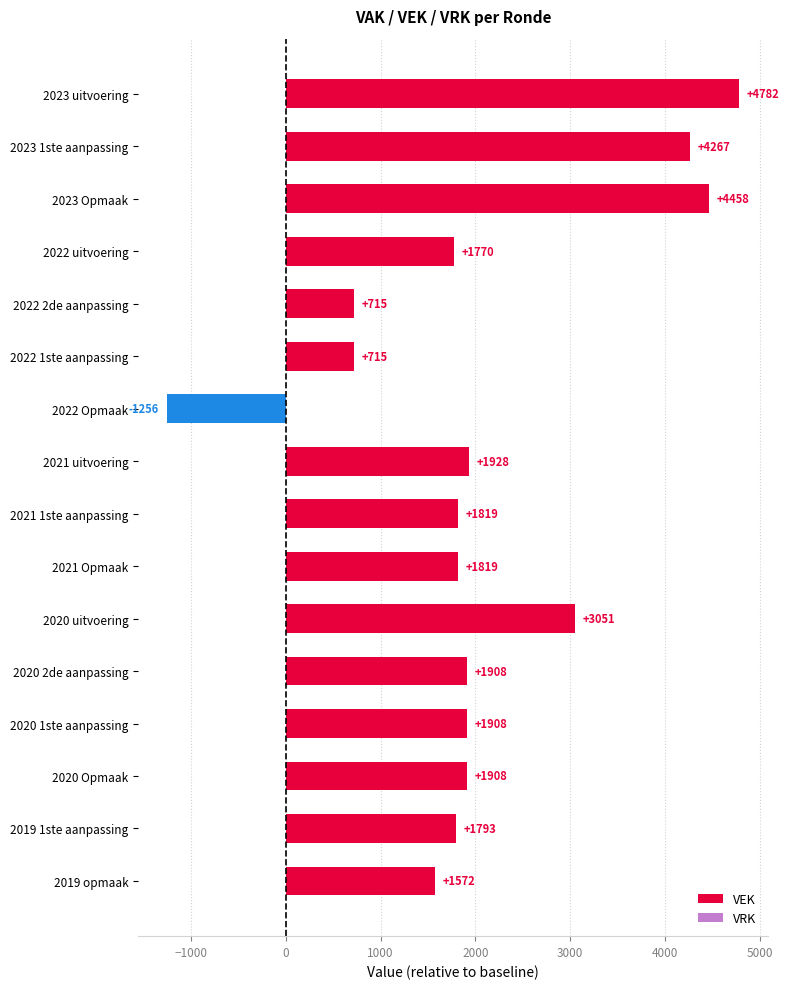

What is the sum of the values at 2022 uitvoering and 2023 Opmaak?

6228